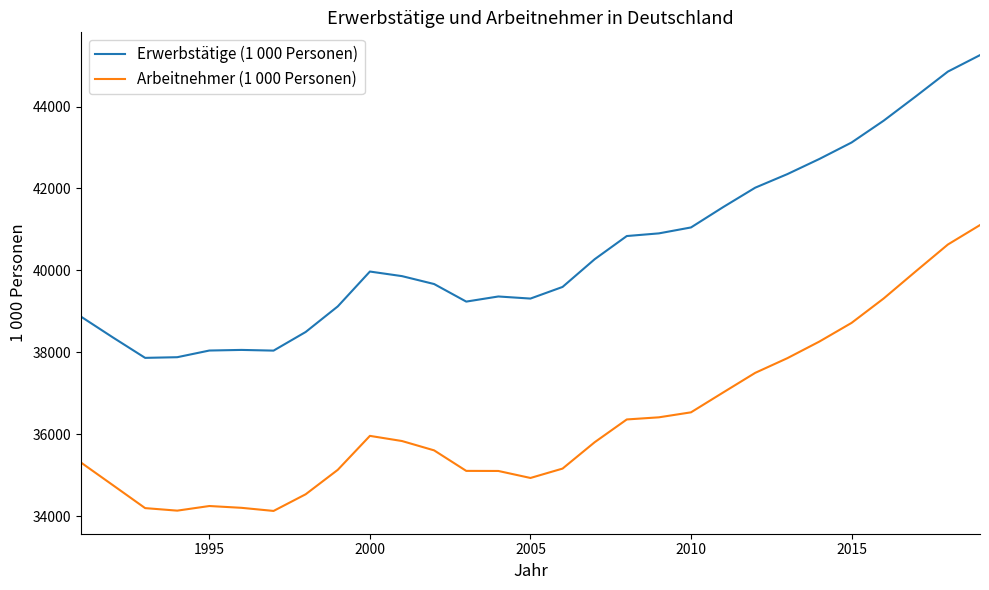

What is the average value of the Erwerbstätige (1 000 Personen) series?

40502